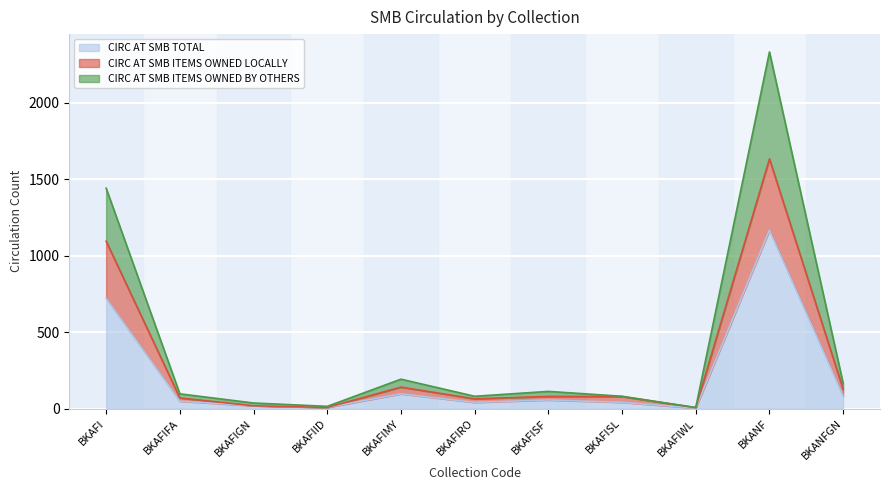

Is the value of CIRC AT SMB TOTAL at BKAFIGN greater than the value of CIRC AT SMB ITEMS OWNED BY OTHERS at BKANF?

No